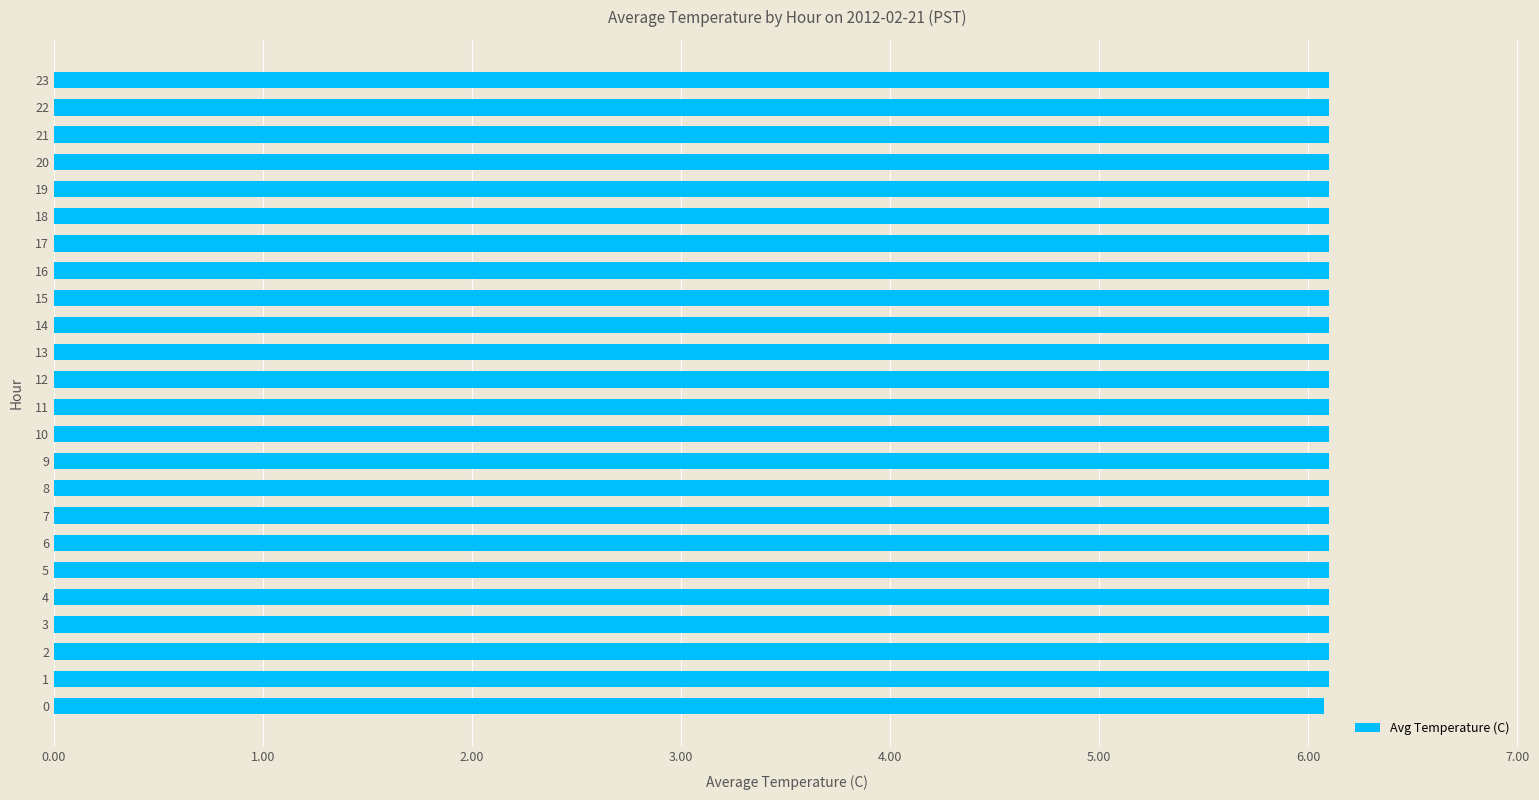

What is the sum of the values at 10 and 14?

12.2